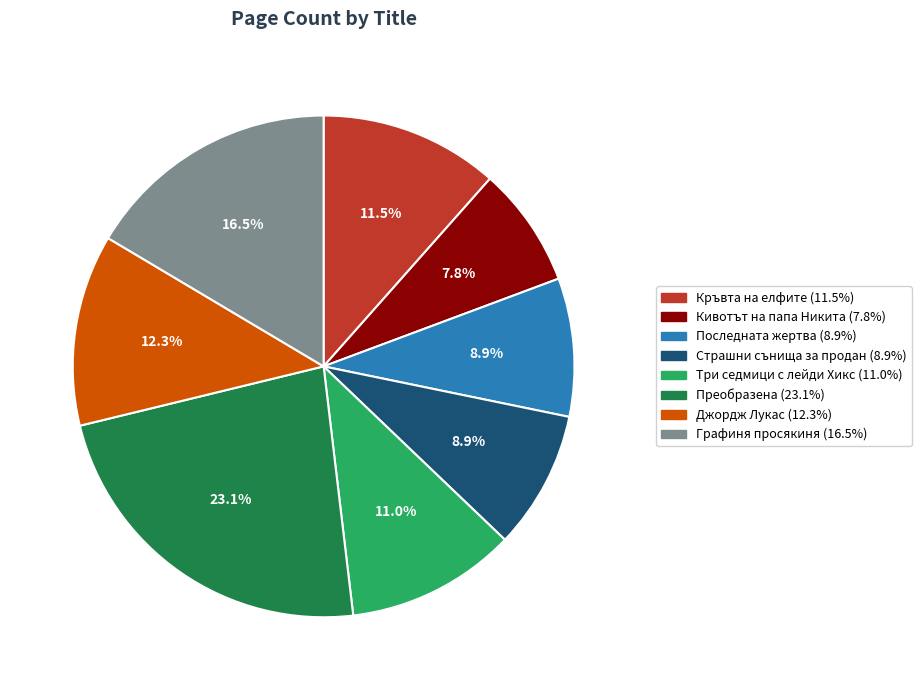

Is there a majority slice in this chart?

No